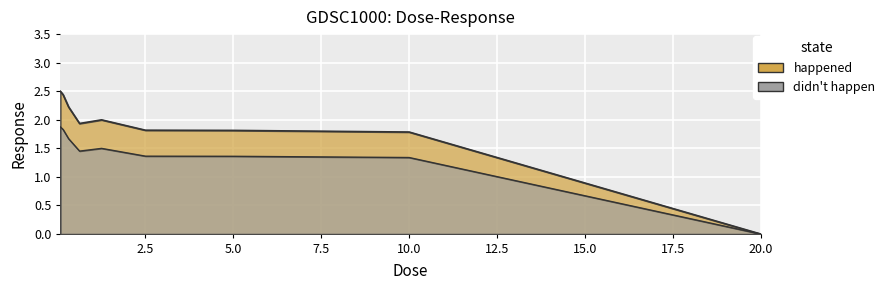

Rank the categories by value from lowest to highest.

20.0, 10.0, 5.0, 2.5, 0.625, 1.25, 0.3125, 0.15625, 0.078125